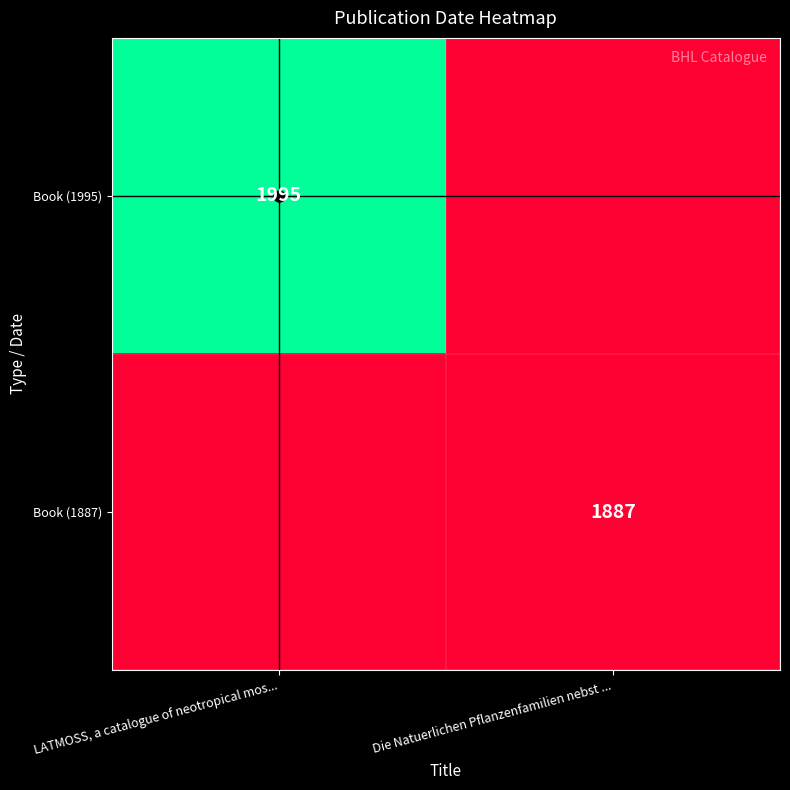

What is the average value of the Book (1887) series?

944